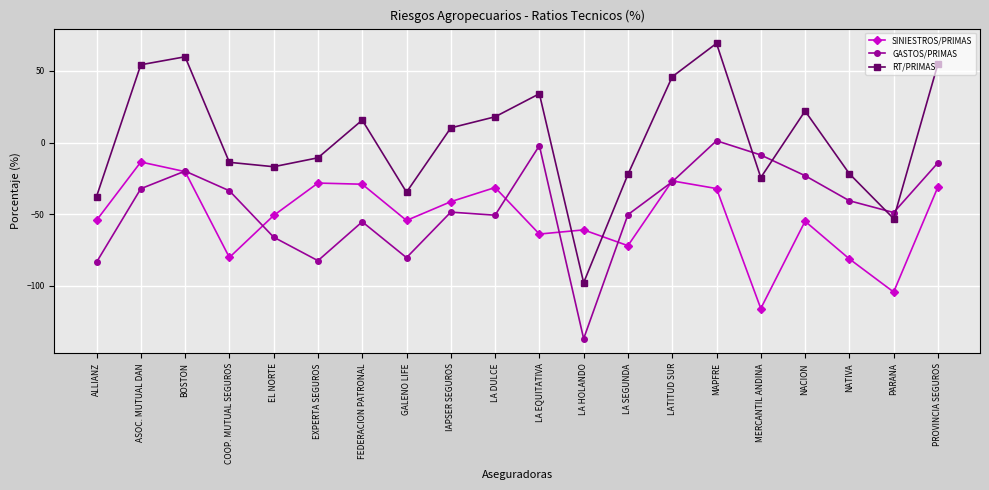

Read the GASTOS/PRIMAS value at FEDERACION PATRONAL.

-55.2